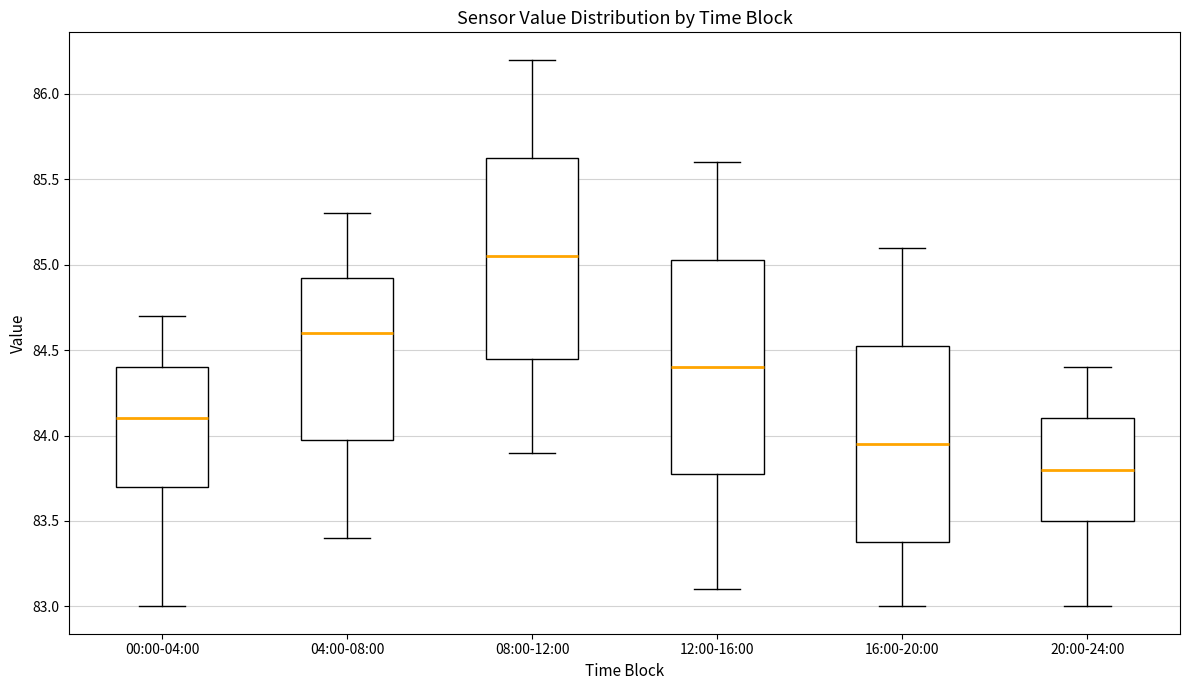

Comparing the boxes themselves (not the whiskers), which one is the tallest?

12:00-16:00